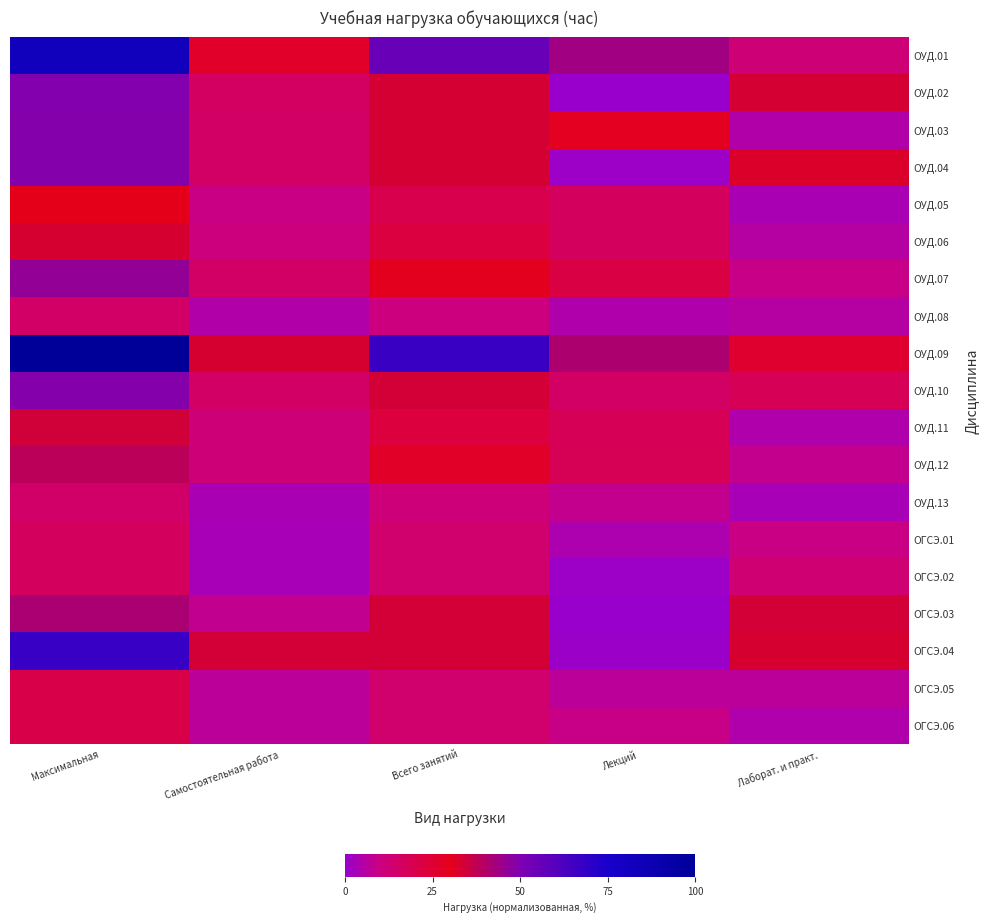

What is the total value across all series at Всего занятий?

523.4